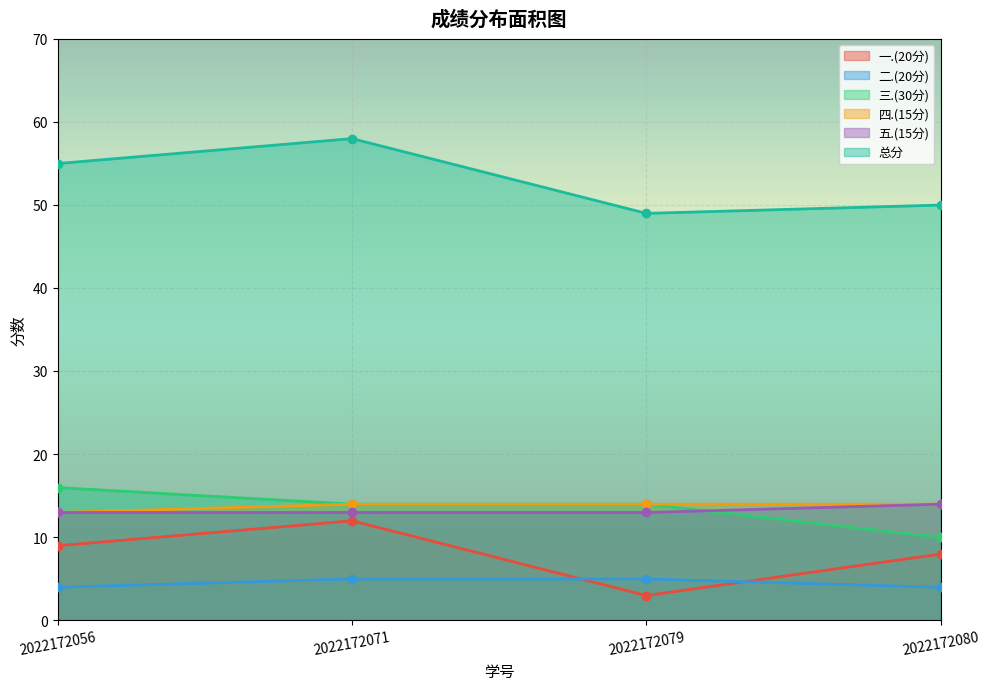

What is the value of the 一.(20分) point at the 1st from the left?

9